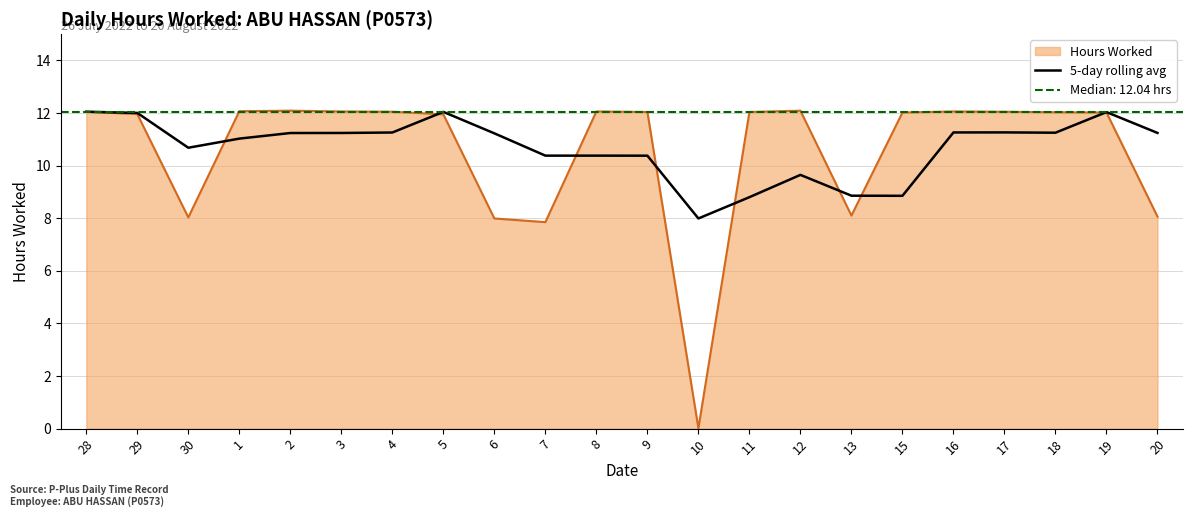

What is the label of the 15th point from the left?

12